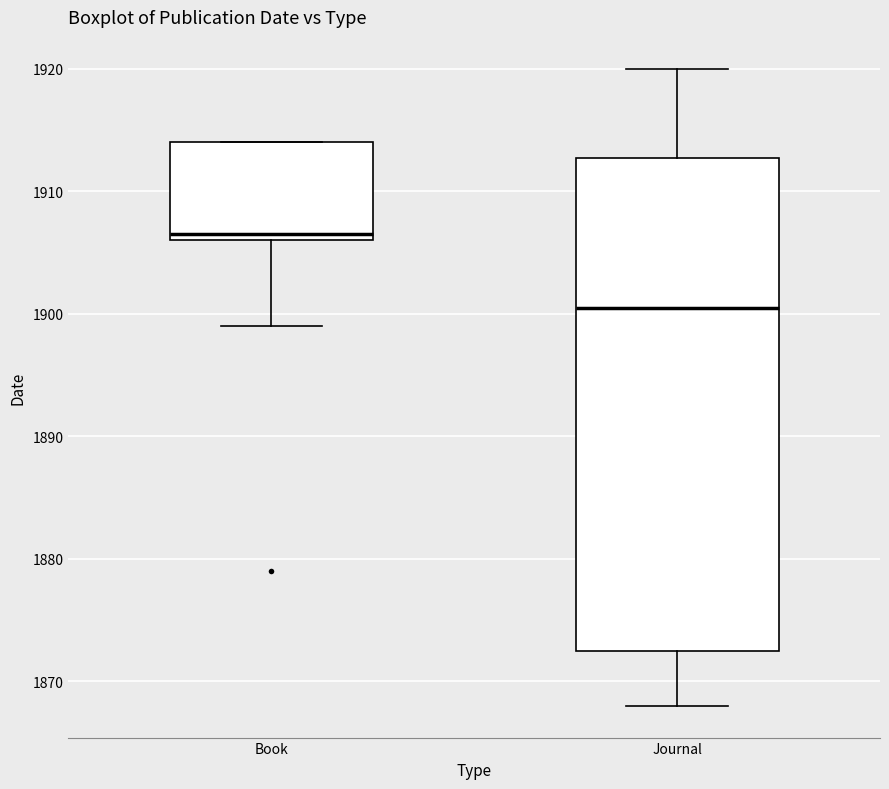

Comparing the boxes themselves (not the whiskers), which one is the tallest?

Journal